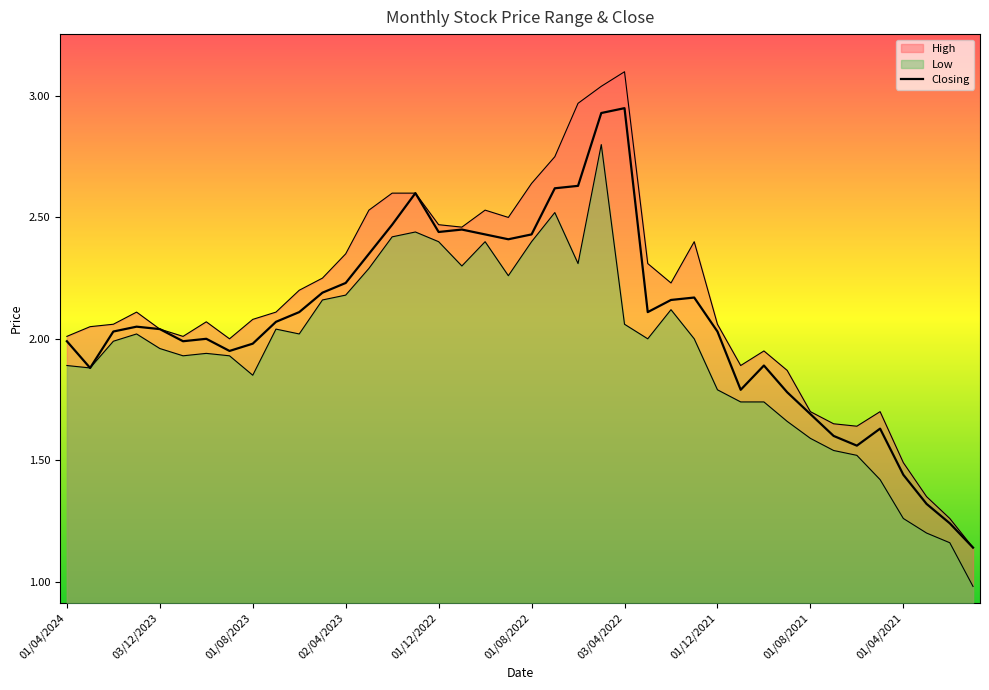

How many points are lower than both their immediate neighbors (excluding endpoints)?

8